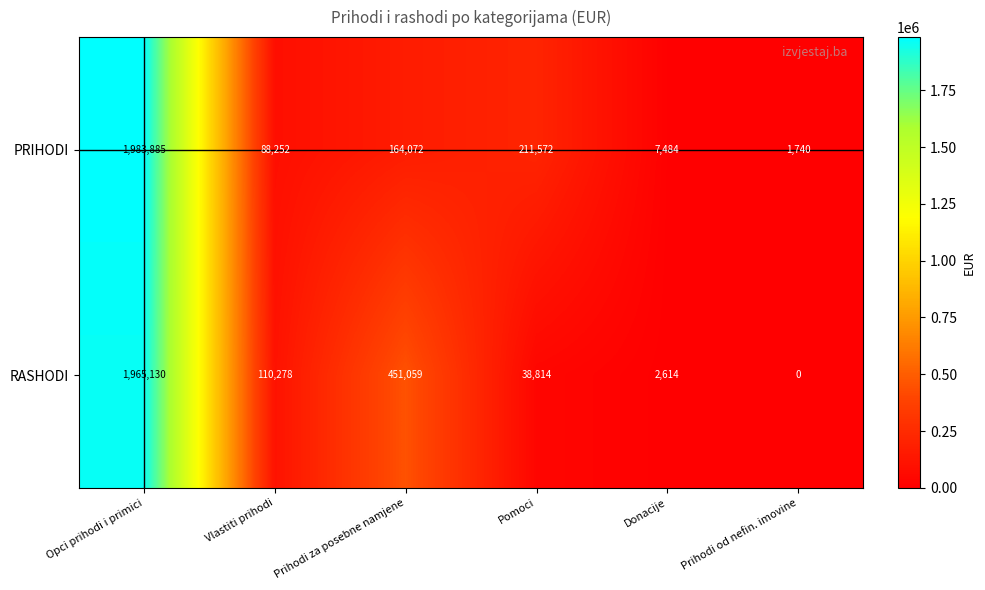

What is the total value across all series at Prihodi od nefin. imovine?

1740